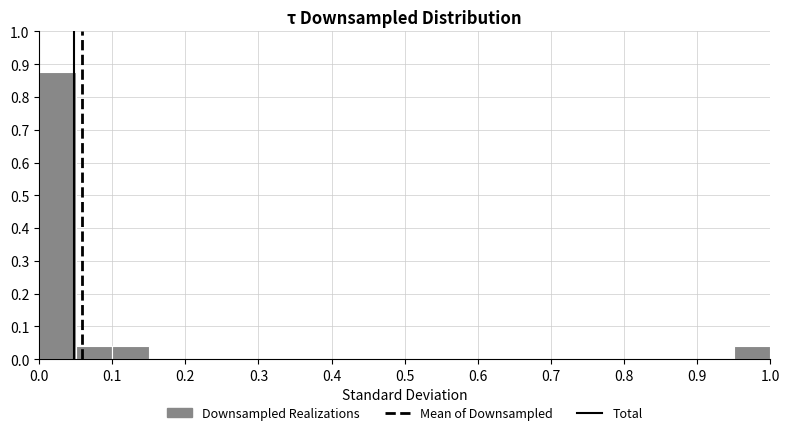

Reading left to right, transcribe this chart: for each bar, give the range it covers on the x-axis and its height. The values are not printed on the chart, so give them approximately, as read against the axis.

0.00 to 0.05: 0.88
0.05 to 0.10: 0.04
0.10 to 0.15: 0.04
0.15 to 0.20: 0
0.20 to 0.25: 0
0.25 to 0.30: 0
0.30 to 0.35: 0
0.35 to 0.40: 0
0.40 to 0.45: 0
0.45 to 0.50: 0
0.50 to 0.55: 0
0.55 to 0.60: 0
0.60 to 0.65: 0
0.65 to 0.70: 0
0.70 to 0.75: 0
0.75 to 0.80: 0
0.80 to 0.85: 0
0.85 to 0.90: 0
0.90 to 0.95: 0
0.95 to 1.00: 0.04